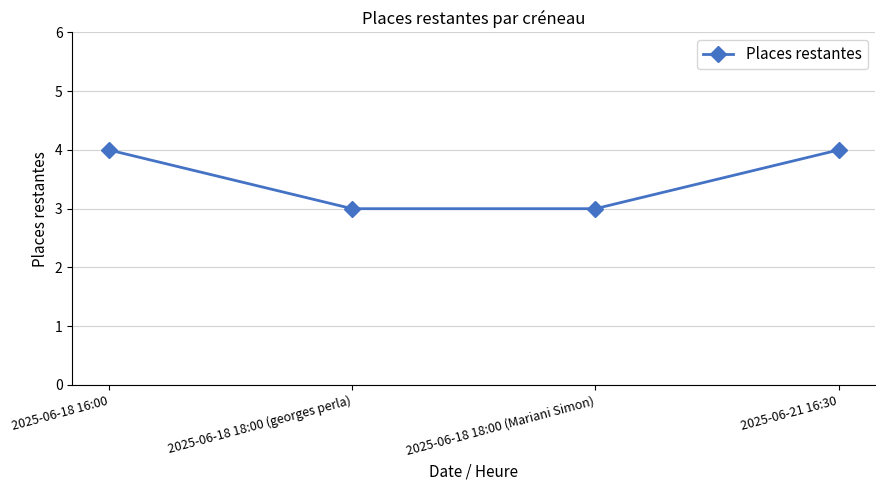

Reading left to right, what are all the values shown in this chart?

4	3	3	4